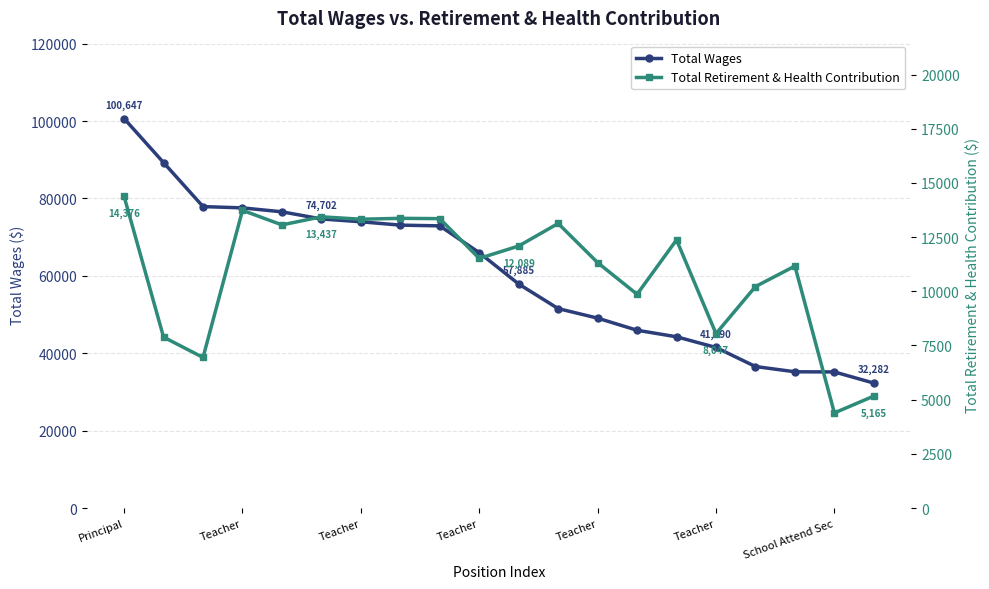

What is the difference between the maximum and second lowest values in the Total Wages series?

65481